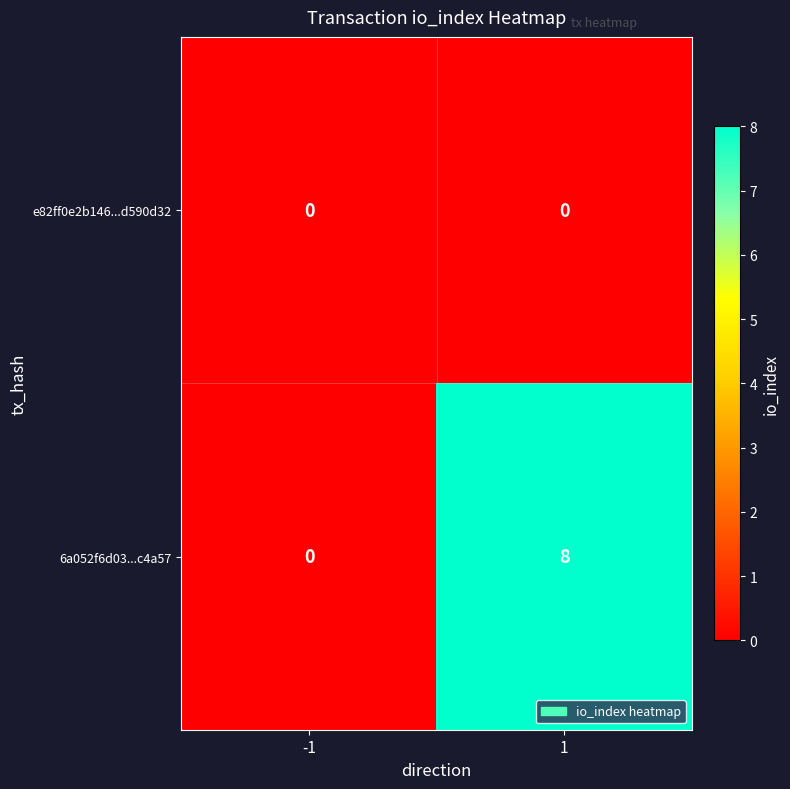

List the series in order of their peak value, lowest first.

e82ff0e2b146...d590d32, 6a052f6d03...c4a57